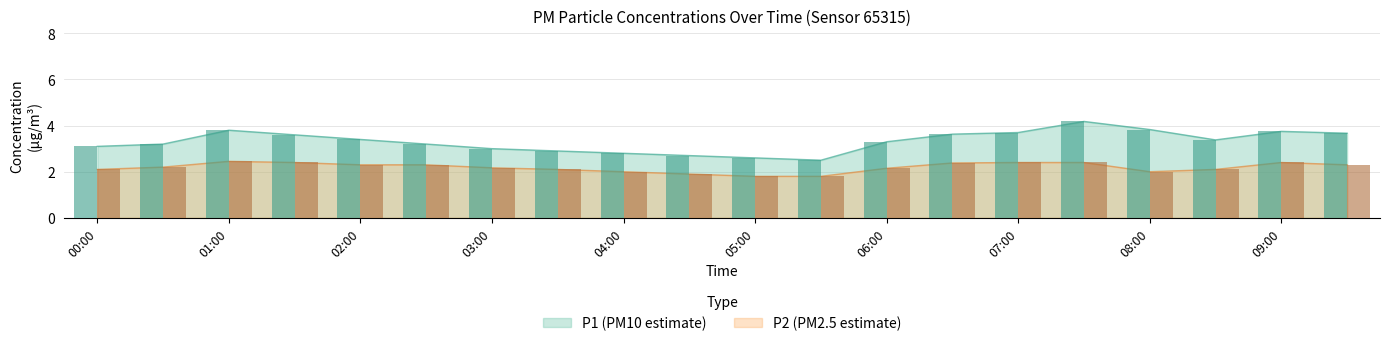

Rank the series at 01:00 from highest to lowest value.

P1, P2